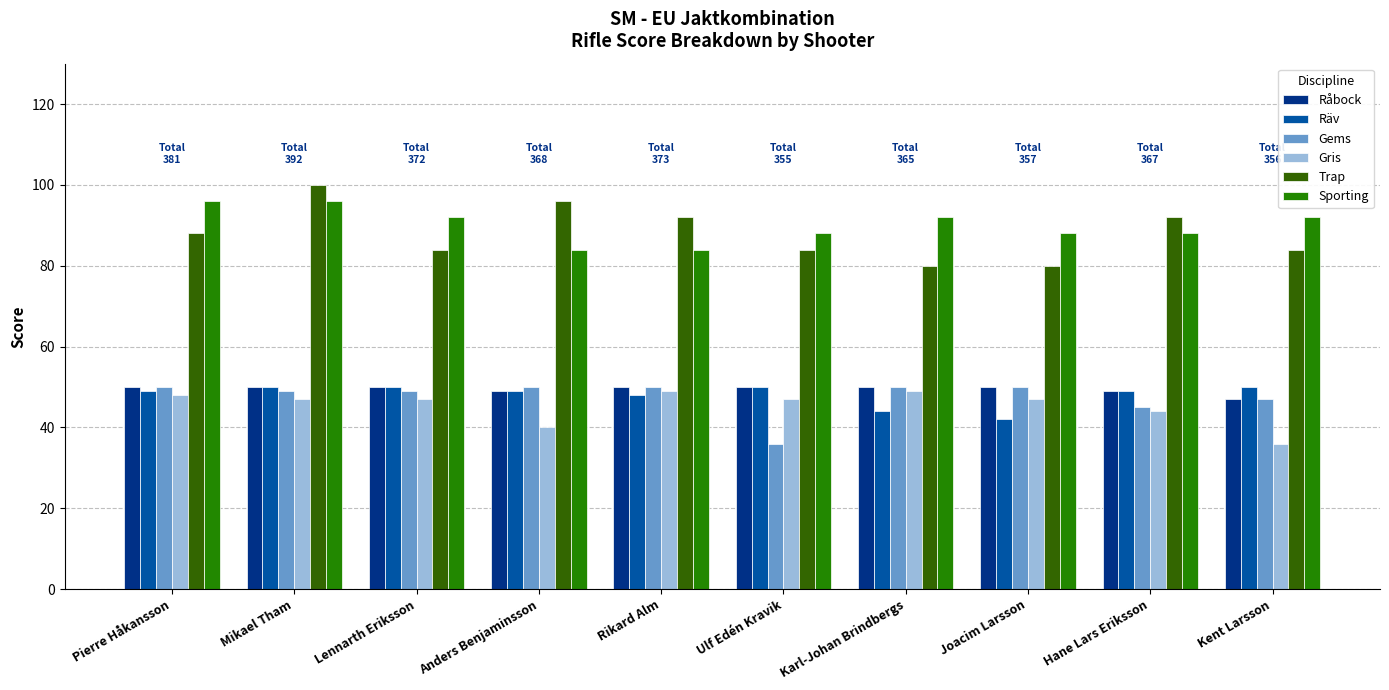

How many groups of bars are there?

10